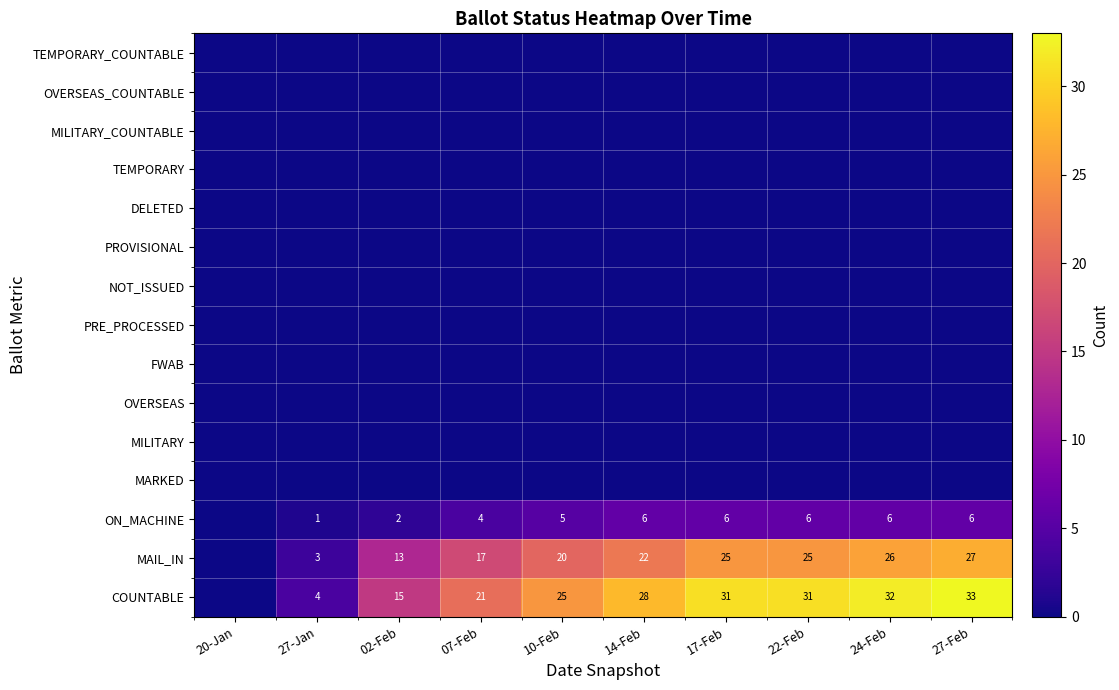

At how many categories does at least one series exceed 14?

8